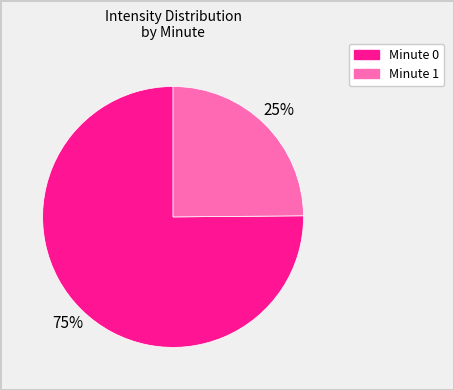

To the nearest percent, what is the difference between the largest and smallest slice percentages?

50%